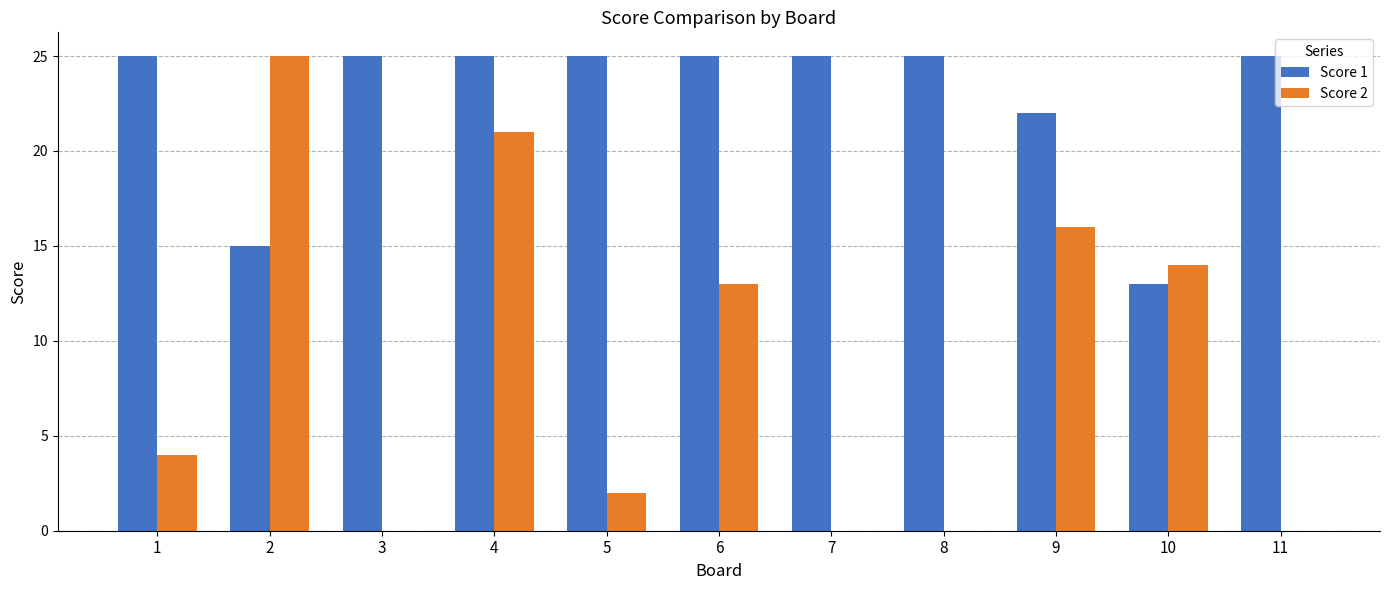

Is it true that Score 2 equals 14 at 10?

True